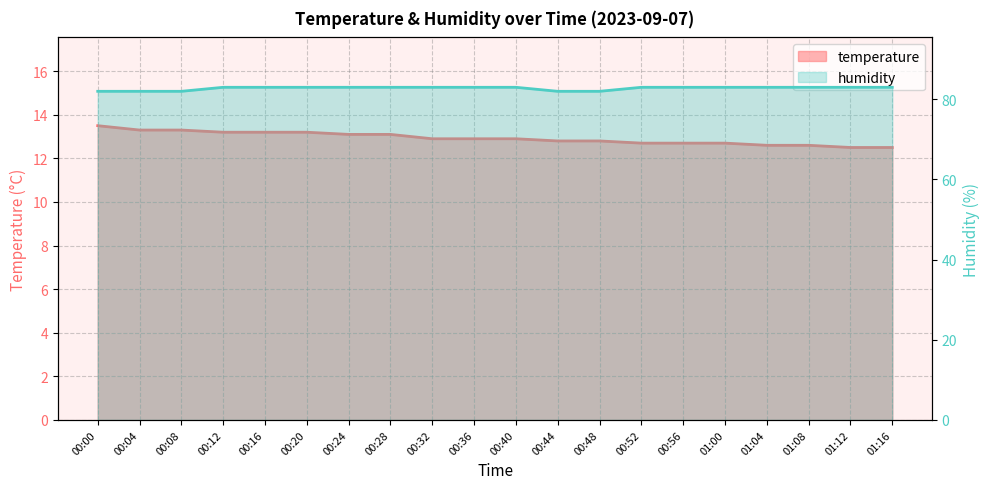

Which series has the largest total across all categories?

humidity